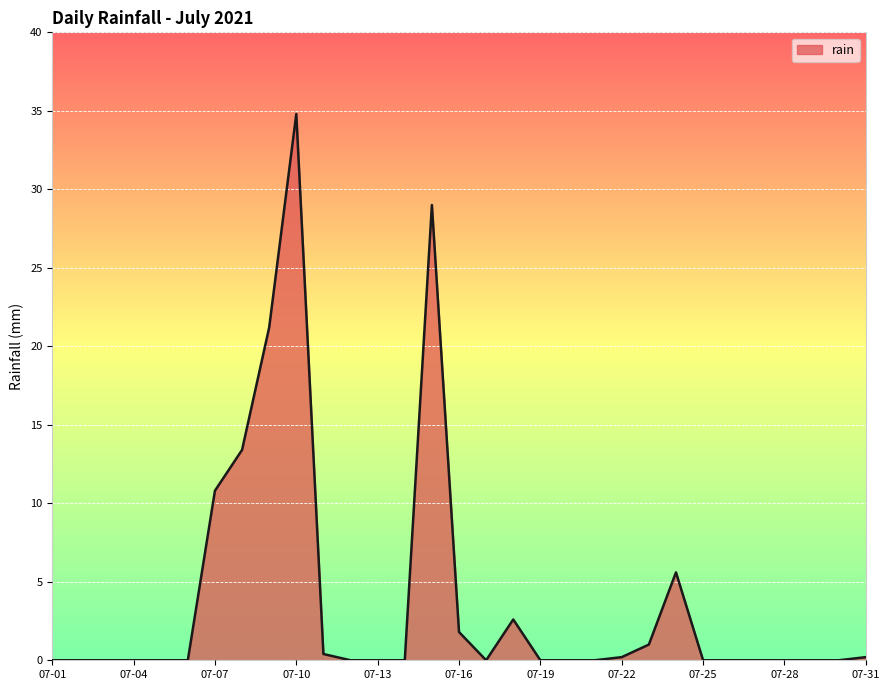

What is the greatest value displayed?

34.8